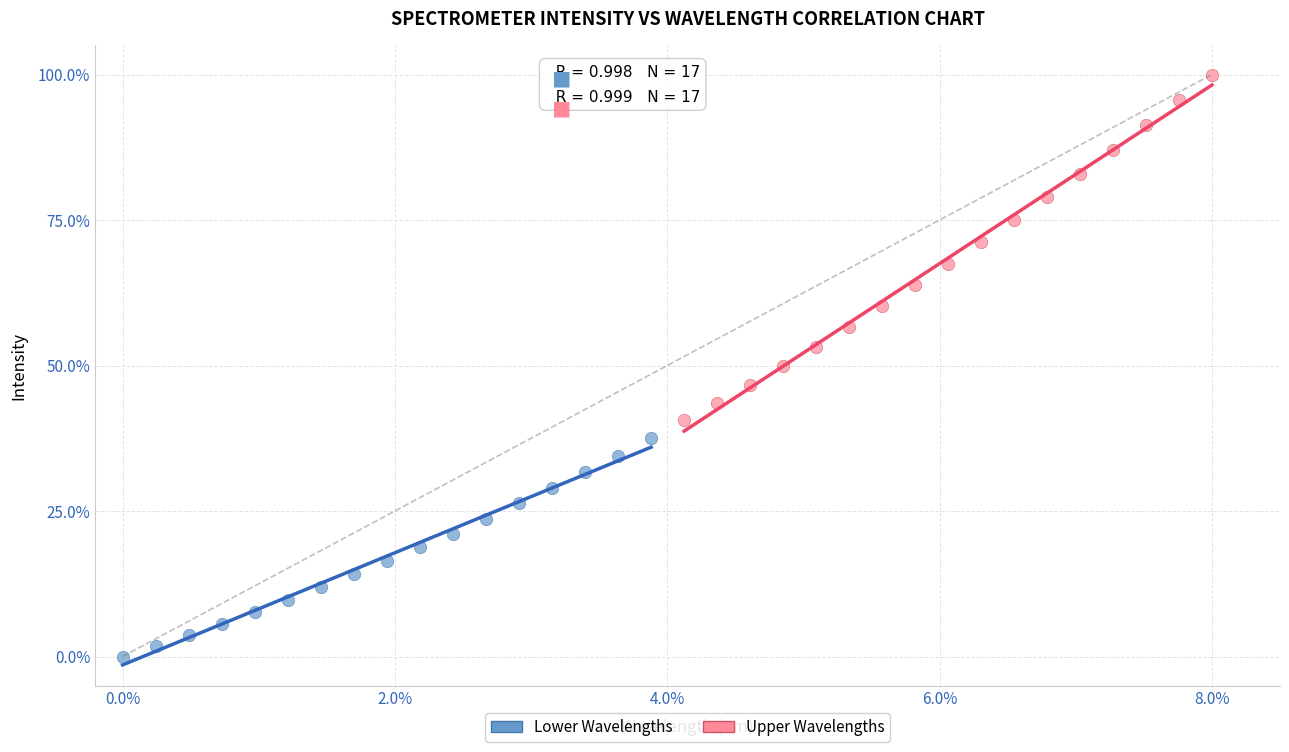

Which series contains the lowest Y value?

Lower Wavelengths